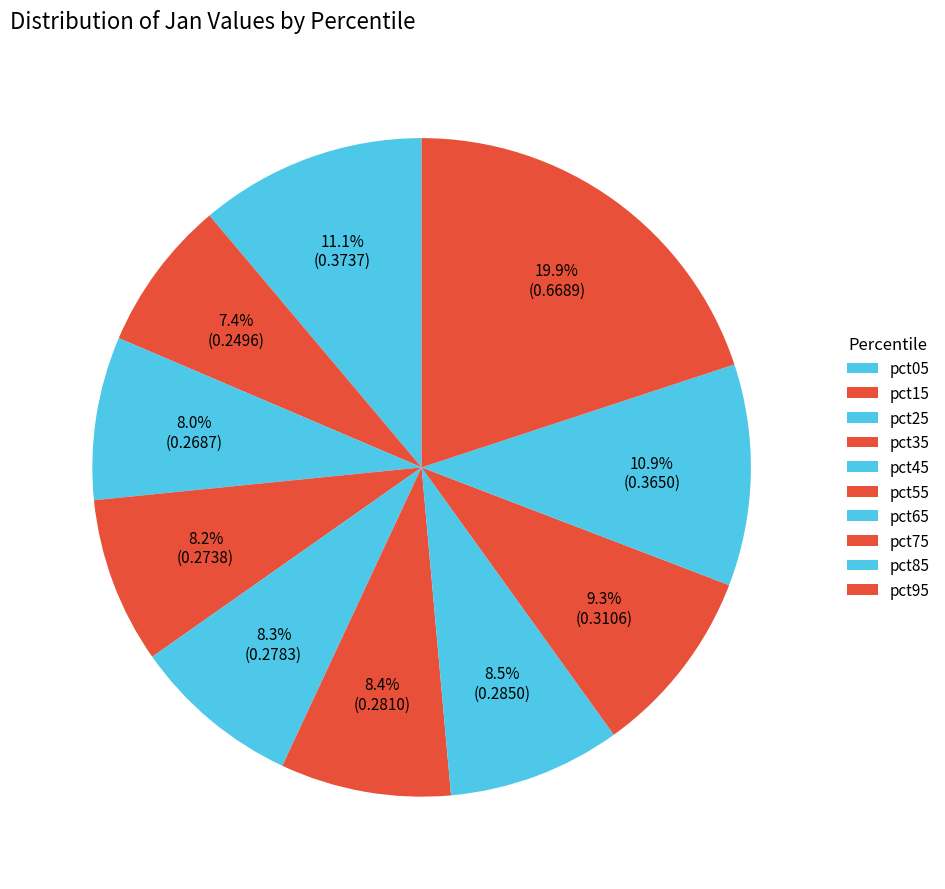

To the nearest percent, what is the combined percentage of pct65 and pct45?

17%